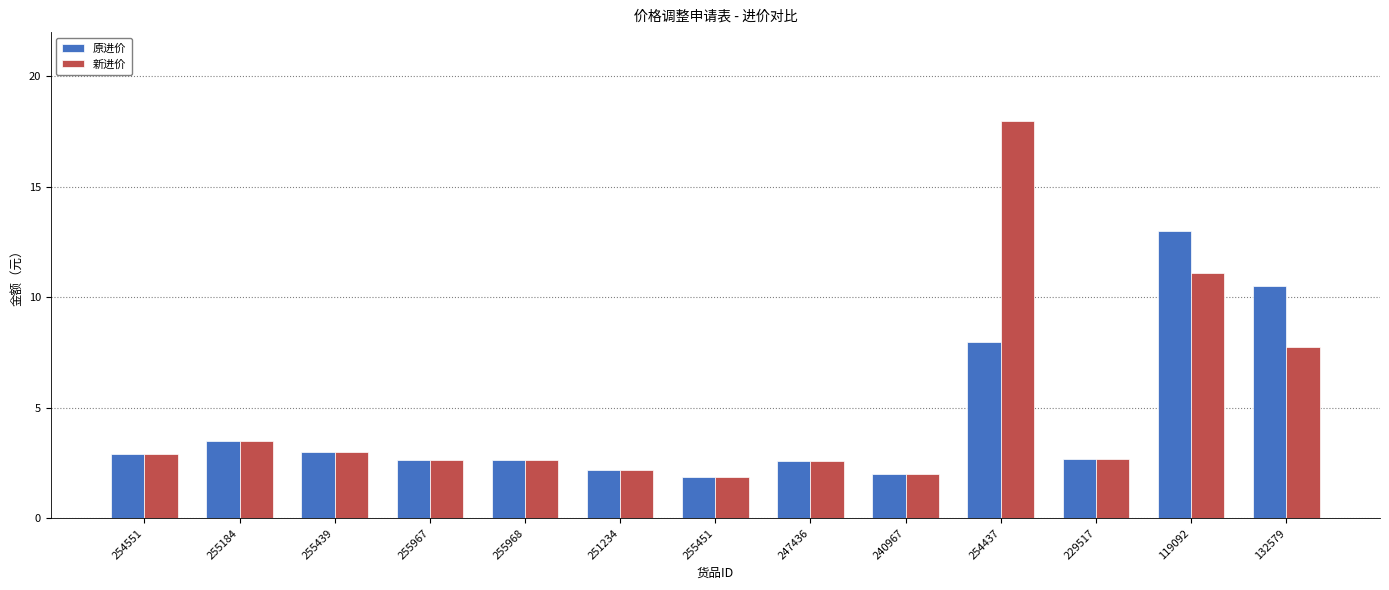

The 新进价 series shows 1.9 at 255451. True or false?

True